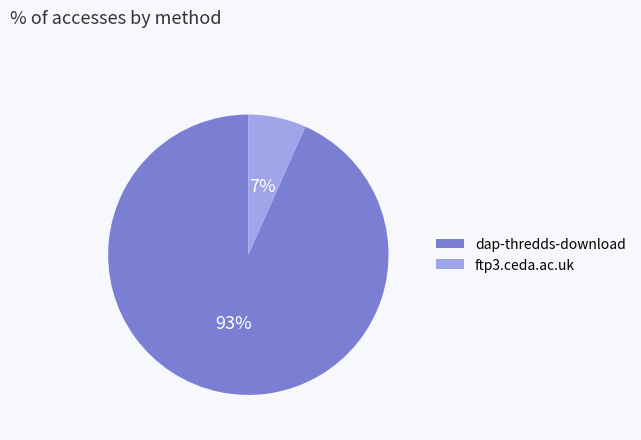

To the nearest percent, what portion does dap-thredds-download represent?

93%